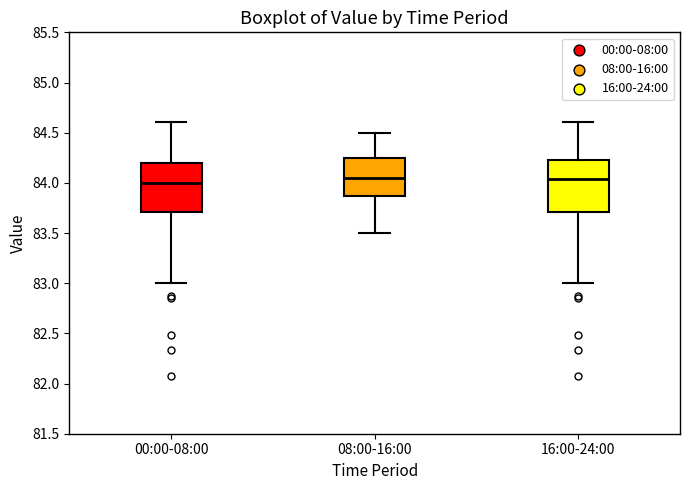

Reading left to right, read every box against the y-axis: the position of its median line, the range the box covers, and the ends of its whiskers. The values are not printed on the chart, so give them approximately, as read against the axis.

00:00-08:00: median 84.00, box 83.70 to 84.20, whiskers 83.00 to 84.60
08:00-16:00: median 84.05, box 83.85 to 84.25, whiskers 83.50 to 84.50
16:00-24:00: median 84.05, box 83.70 to 84.25, whiskers 83.00 to 84.60